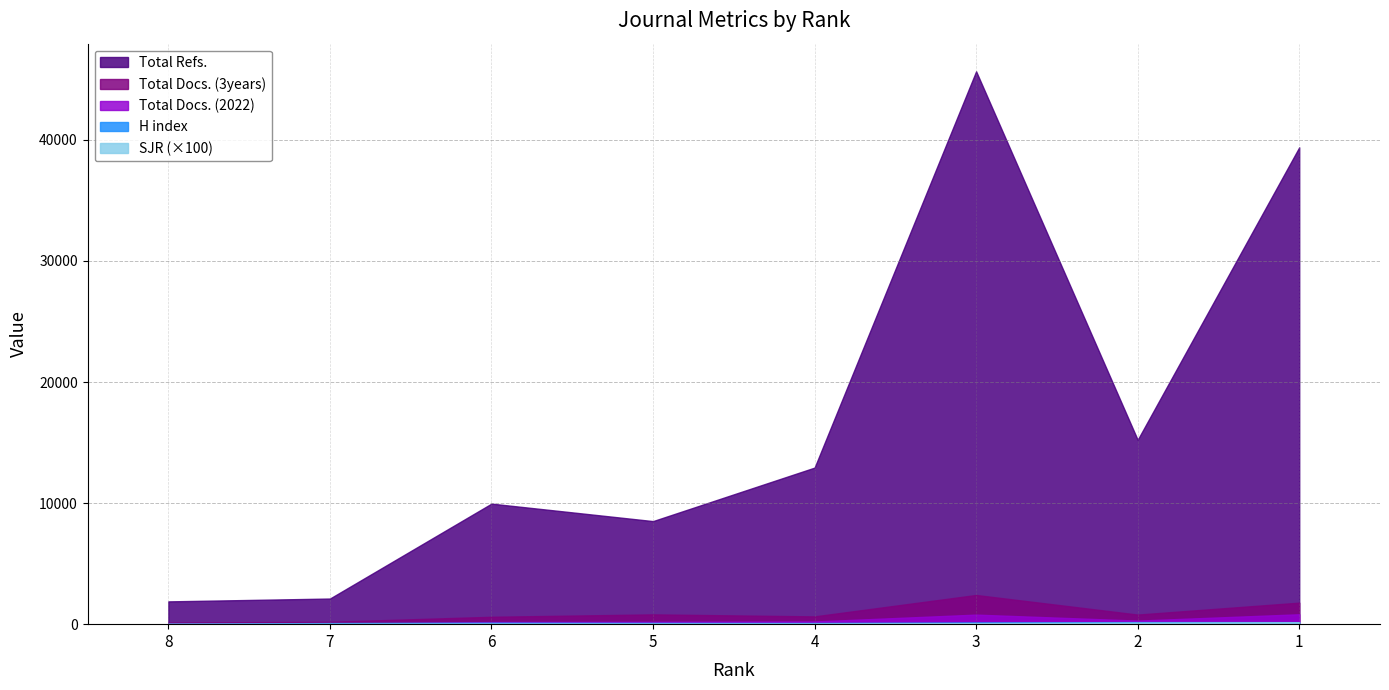

Count the number of data series in this chart.

5